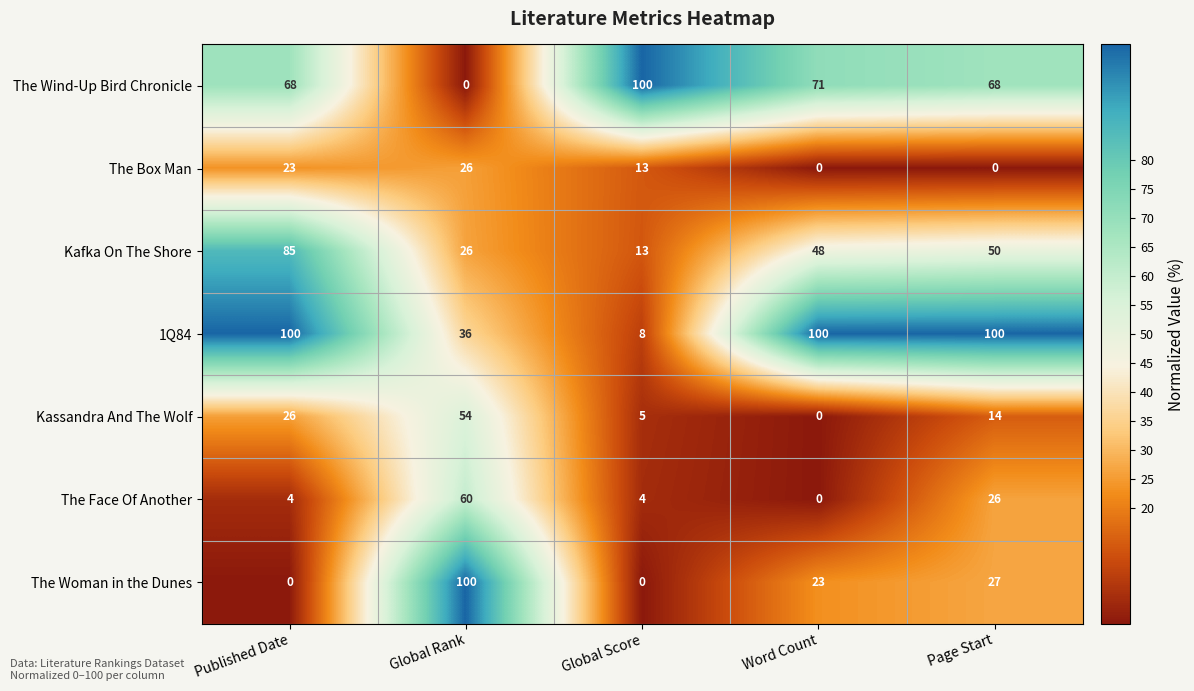

The value of Kassandra And The Wolf at Word Count is 0. True or false?

True